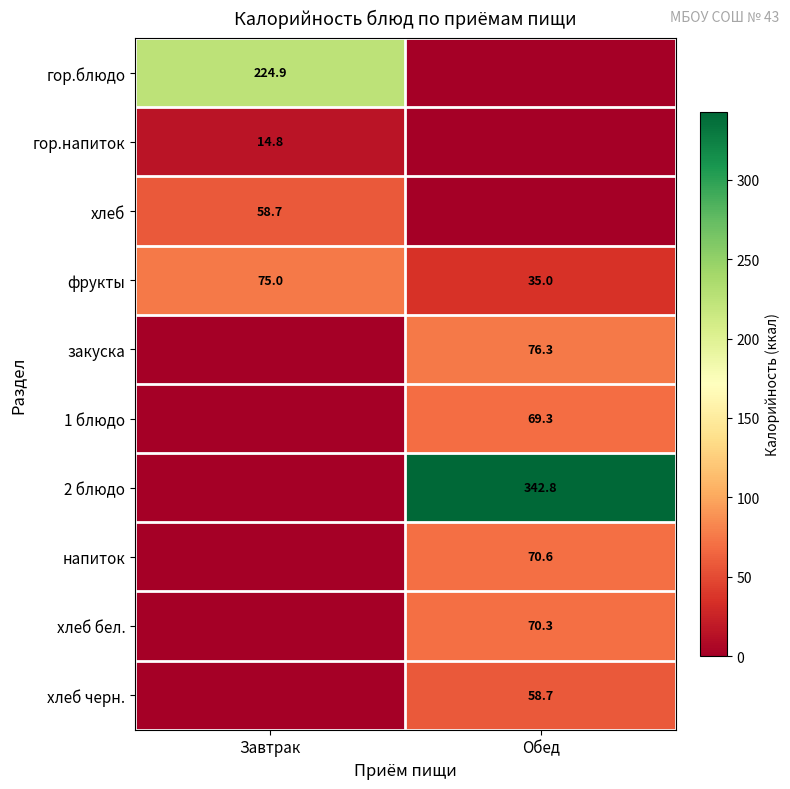

Which category has the highest value in the фрукты series?

Завтрак